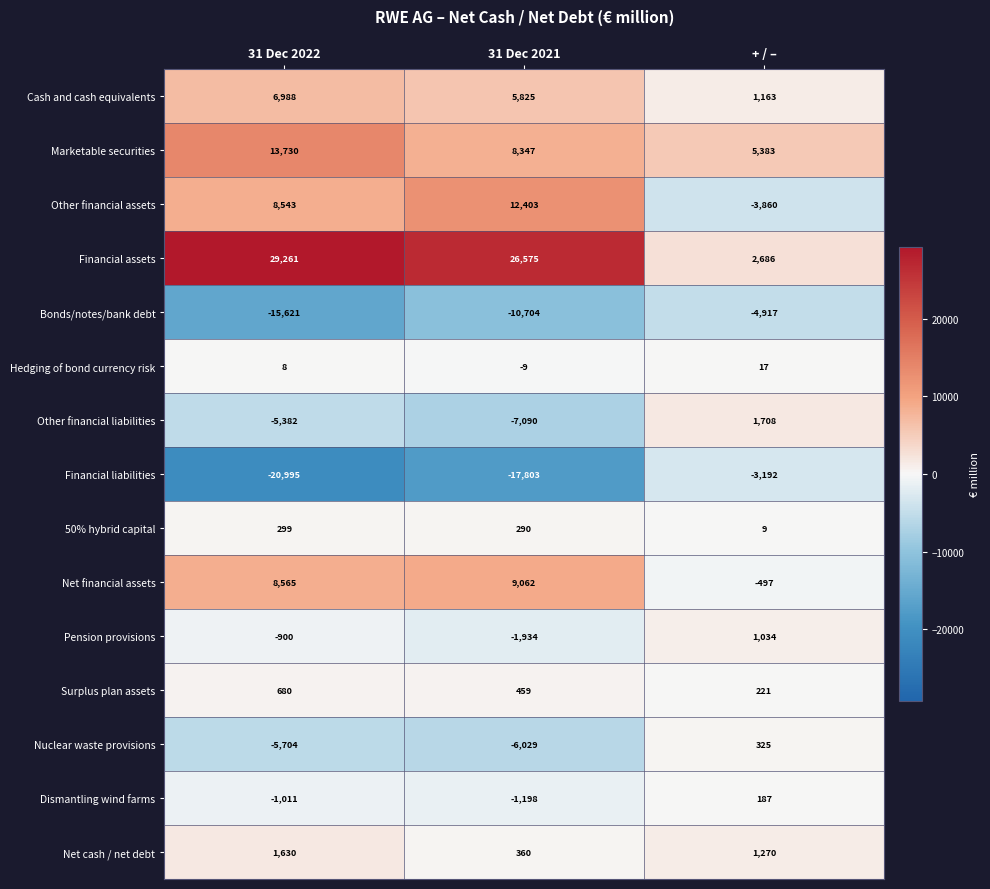

What is the difference between the maximum and second lowest values in the Financial assets series?

2686